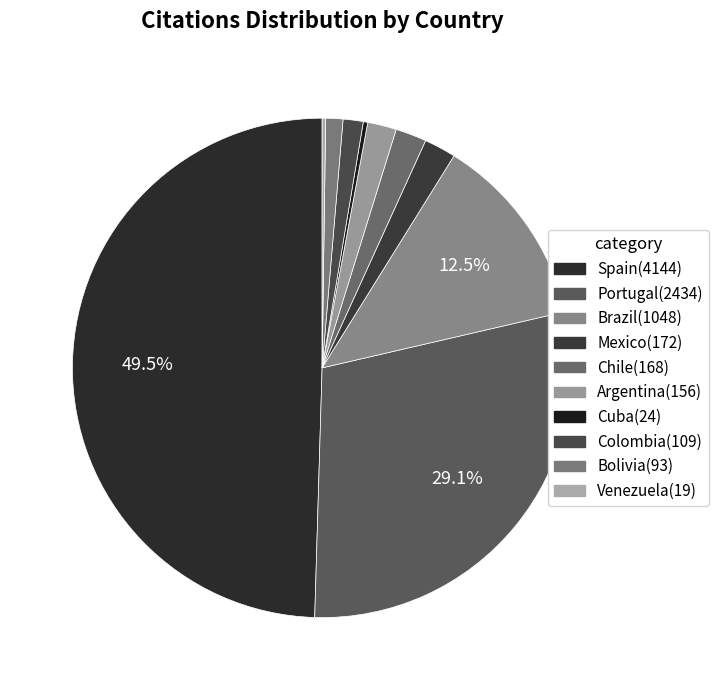

To the nearest percent, what is the difference between the largest and smallest slice percentages?

49%